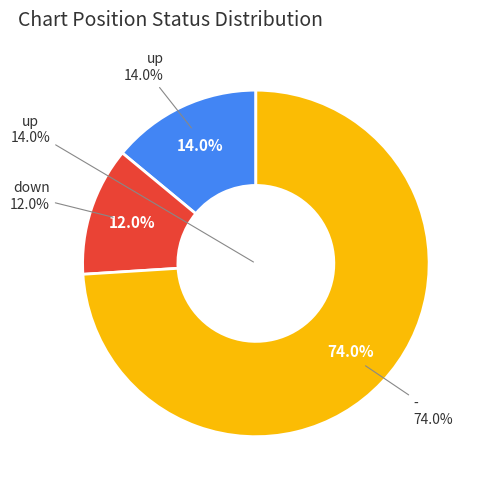

True or false: up accounts for 14% of the total.

True